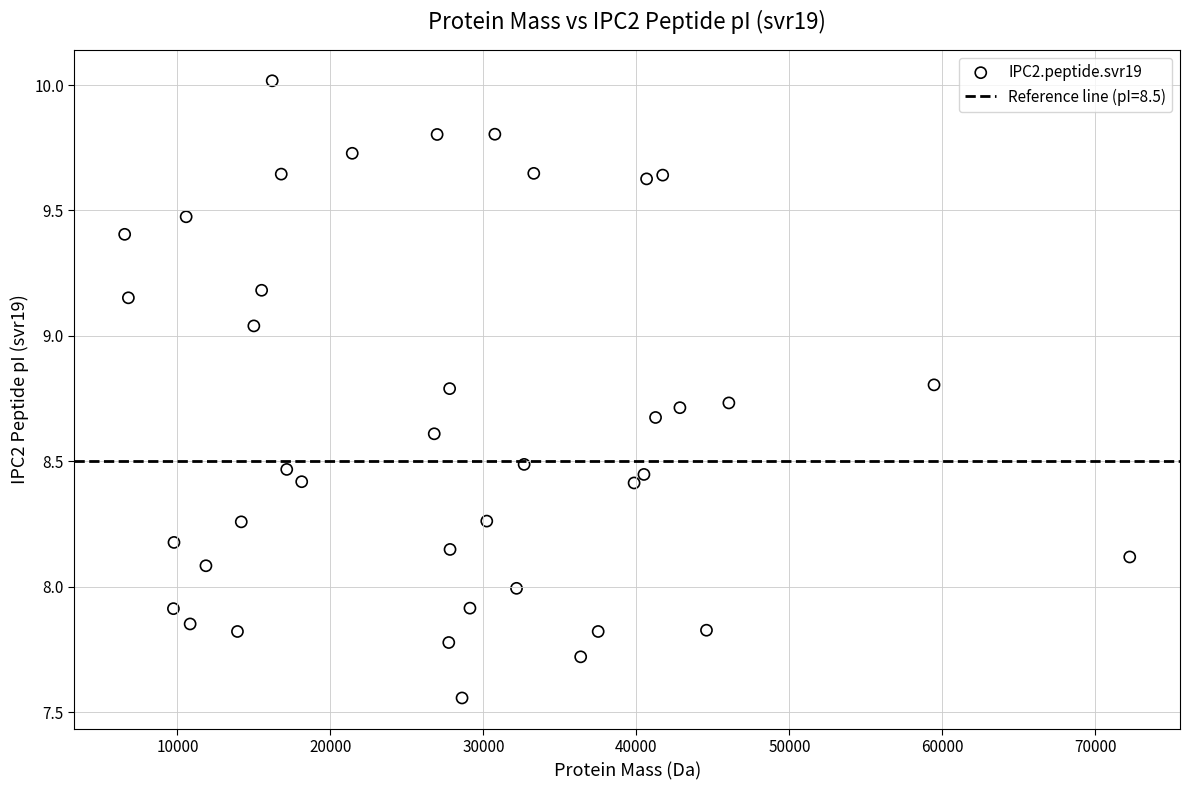

What is the range of Y values (max minus min)?

2.5